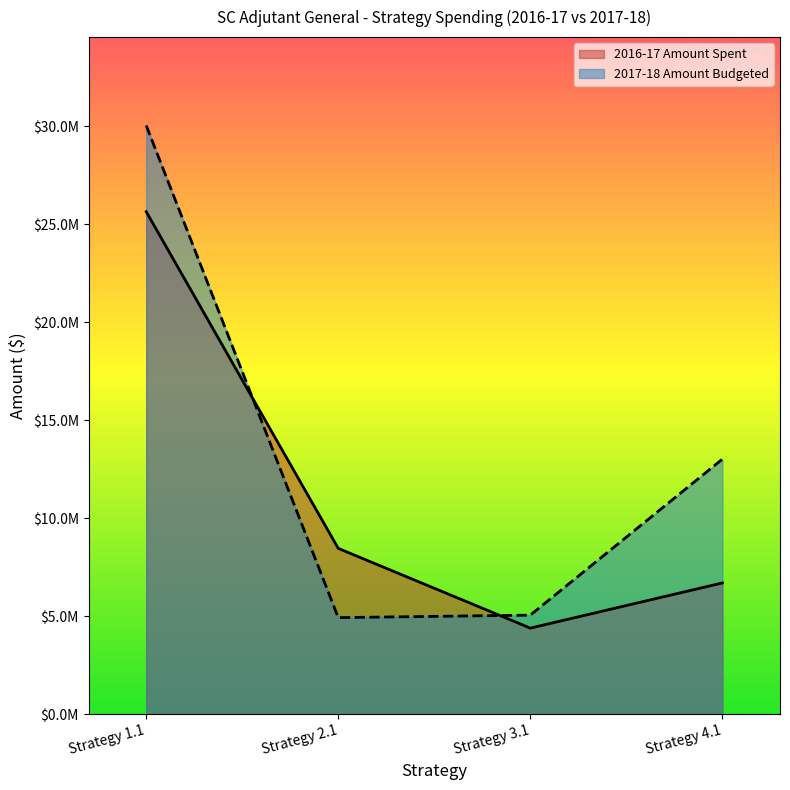

Which has a higher value, Strategy 1.1 or Strategy 2.1?

Strategy 1.1